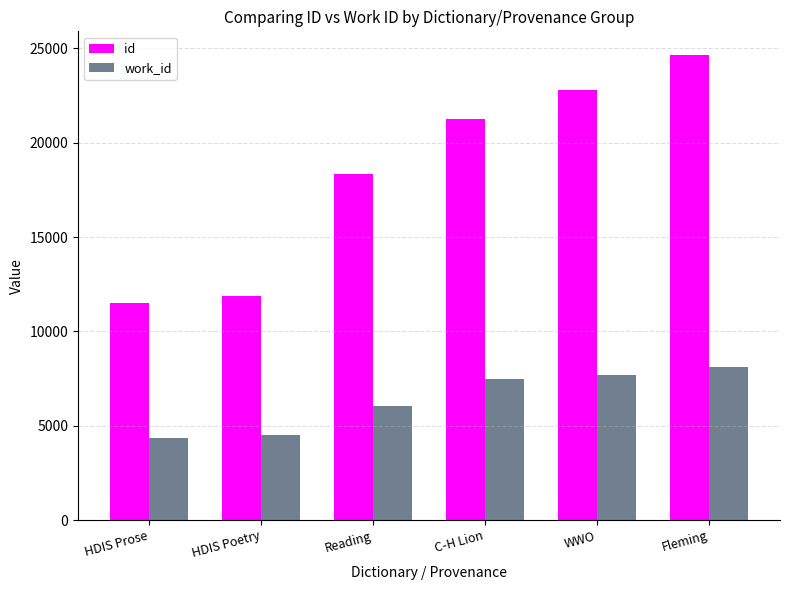

How many data points does each series have?

6